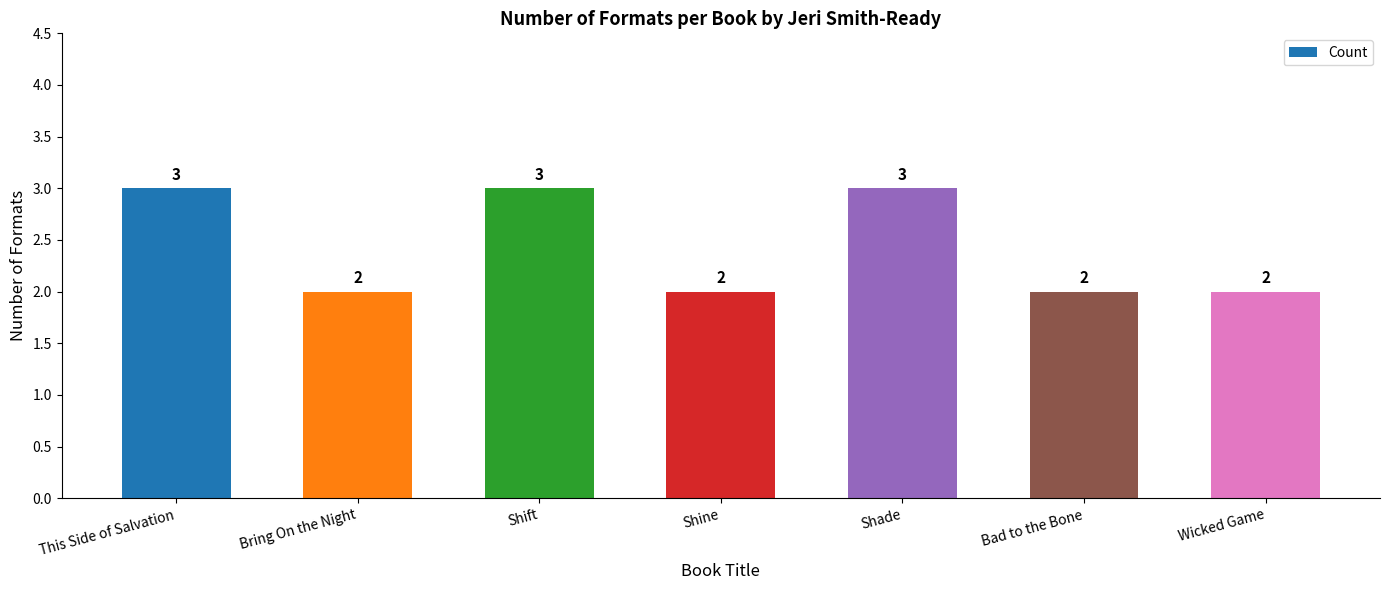

Is it true that the value at Shine is 2?

True